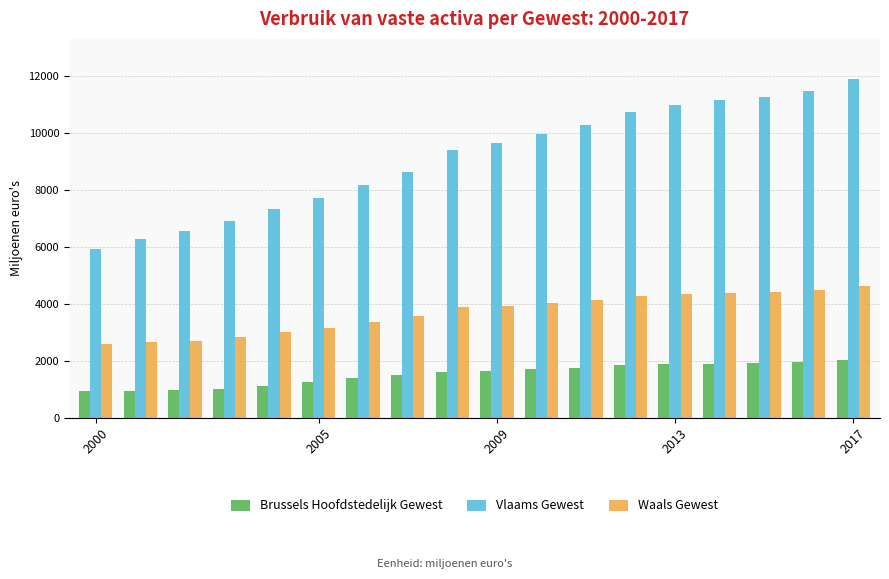

At how many categories does at least one series exceed 5162?

18